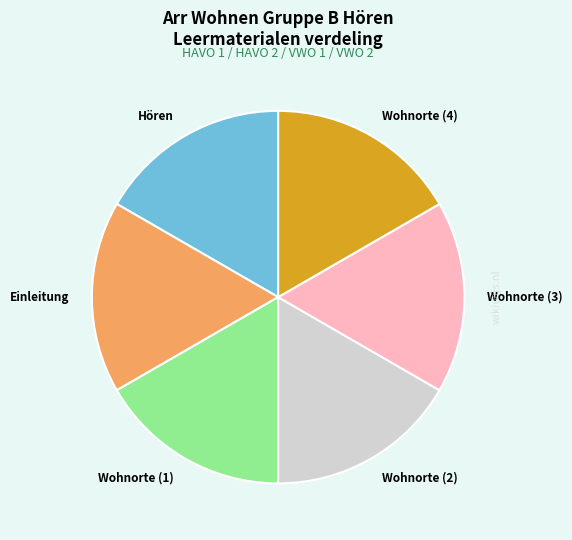

Is it true that Einleitung is 10% of the pie?

False